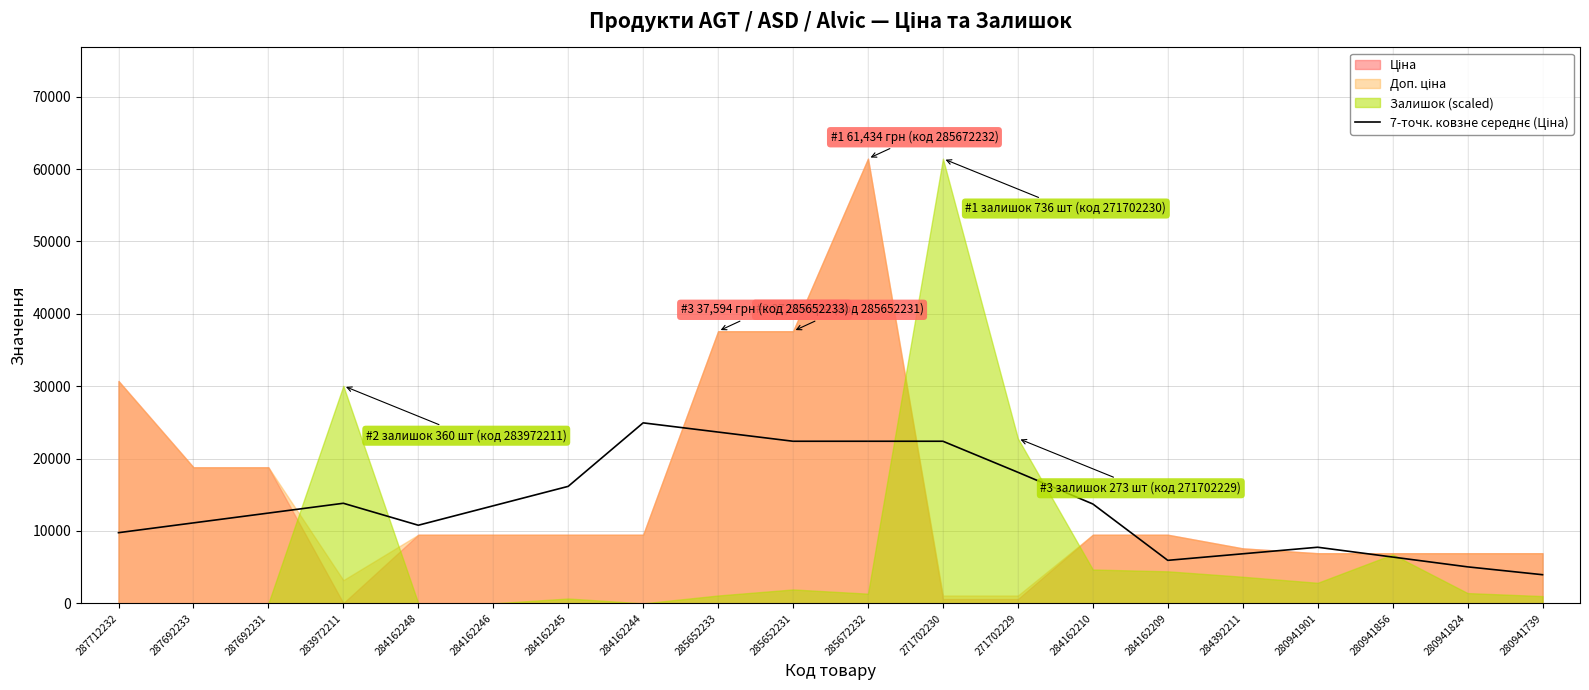

Count the number of categories in the chart.

20